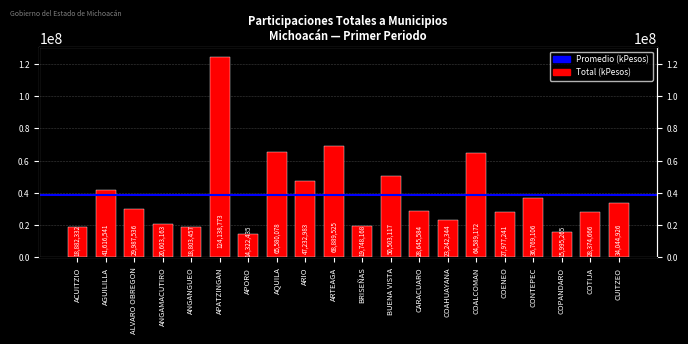

Where does the data first go above 29987536?

AGUILILLA